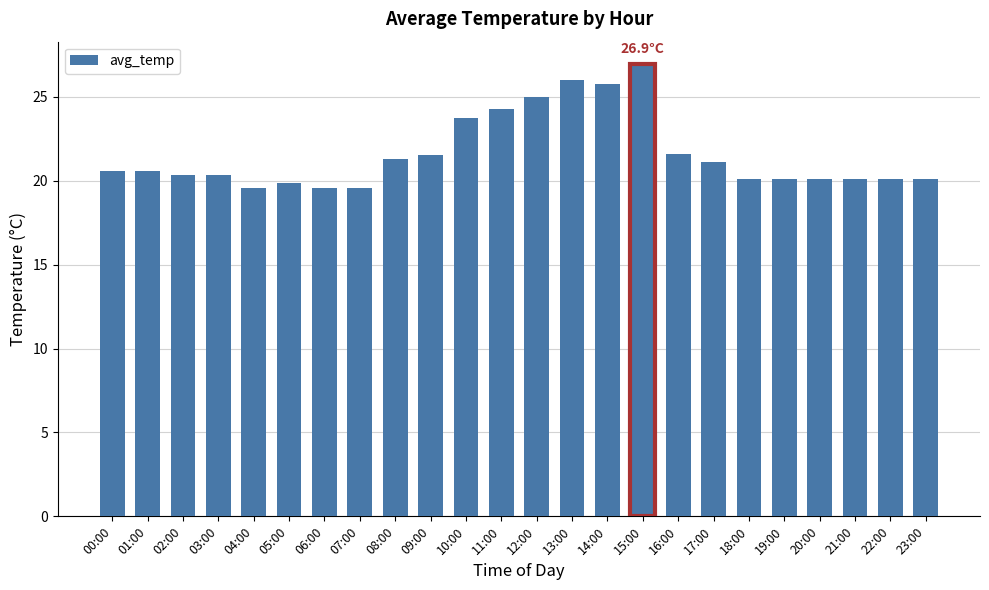

What is the label of the 21st bar from the left?

20:00